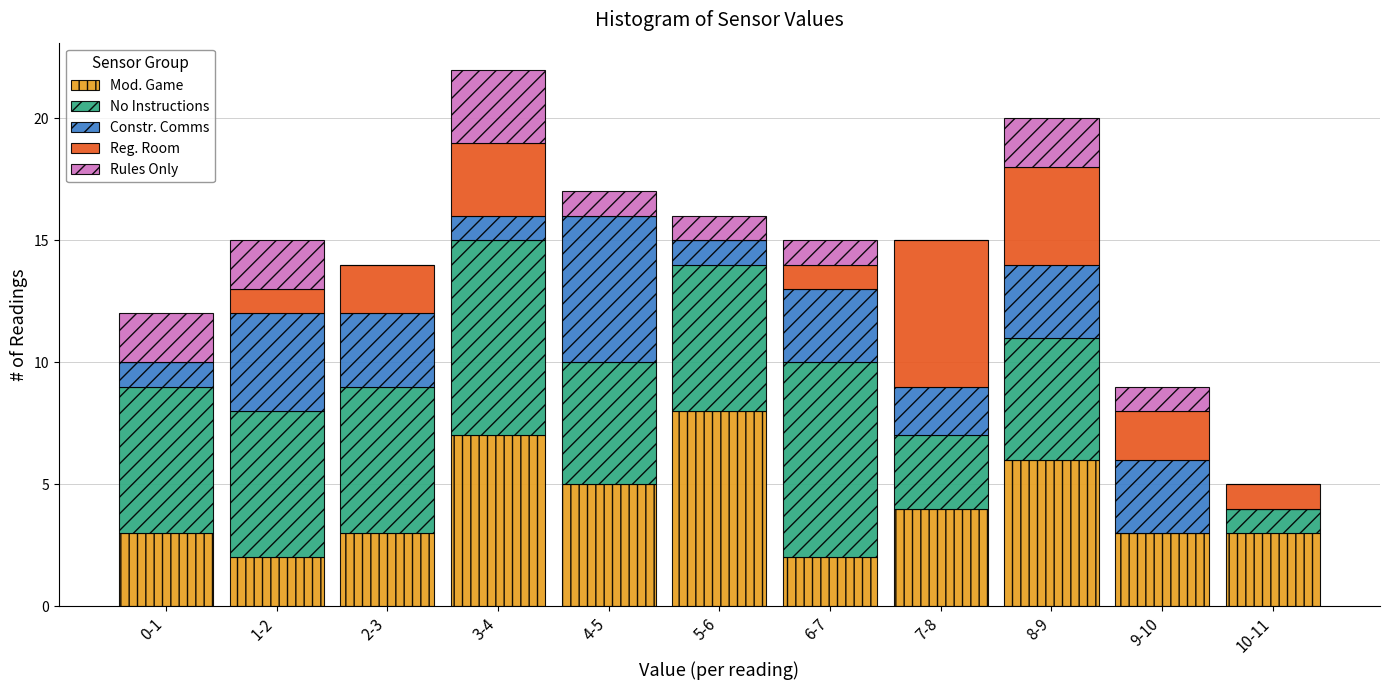

What is the sum of all Mod. Game values?

46